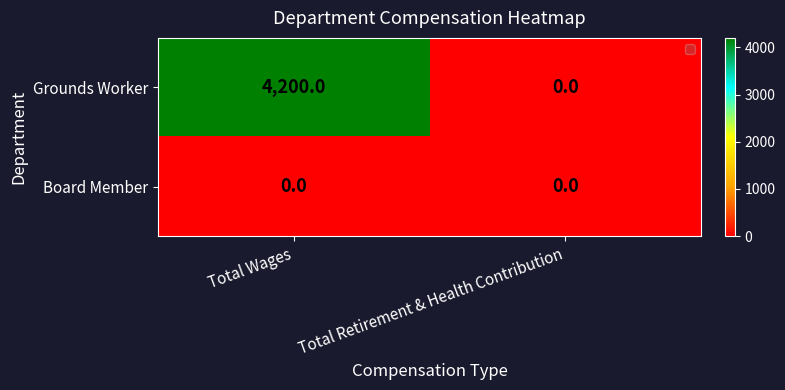

Which series changed the most between Total Wages and Total Retirement & Health Contribution?

Grounds Worker